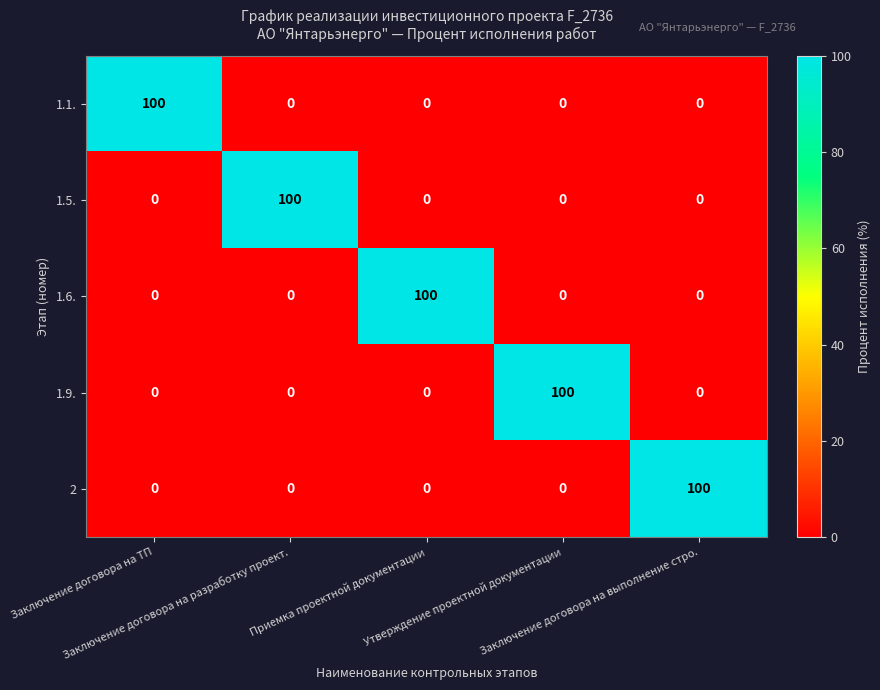

At how many categories does at least one series exceed 71?

5